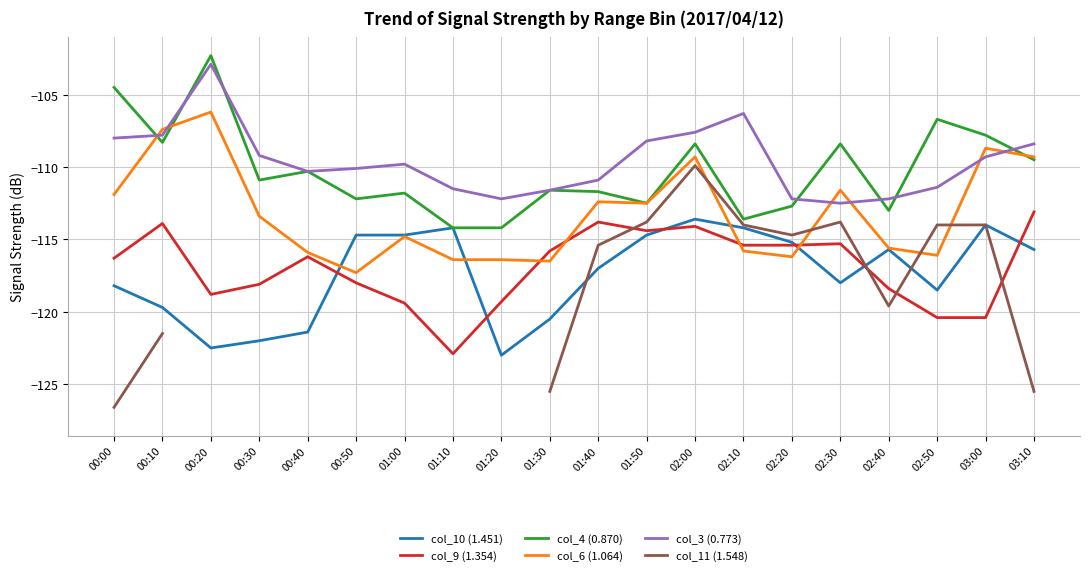

What are all the series names shown in the legend?

col_10 (1.451), col_9 (1.354), col_4 (0.870), col_6 (1.064), col_3 (0.773), col_11 (1.548)